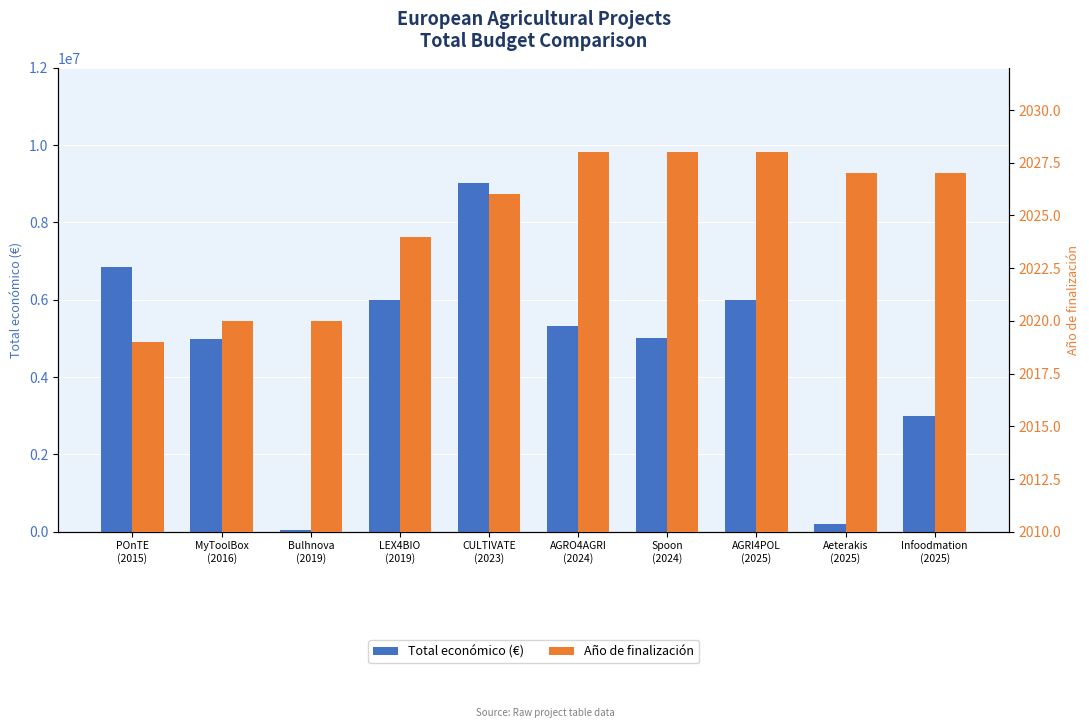

List the series in order of their peak value, lowest first.

Año de finalización, Total económico (€)